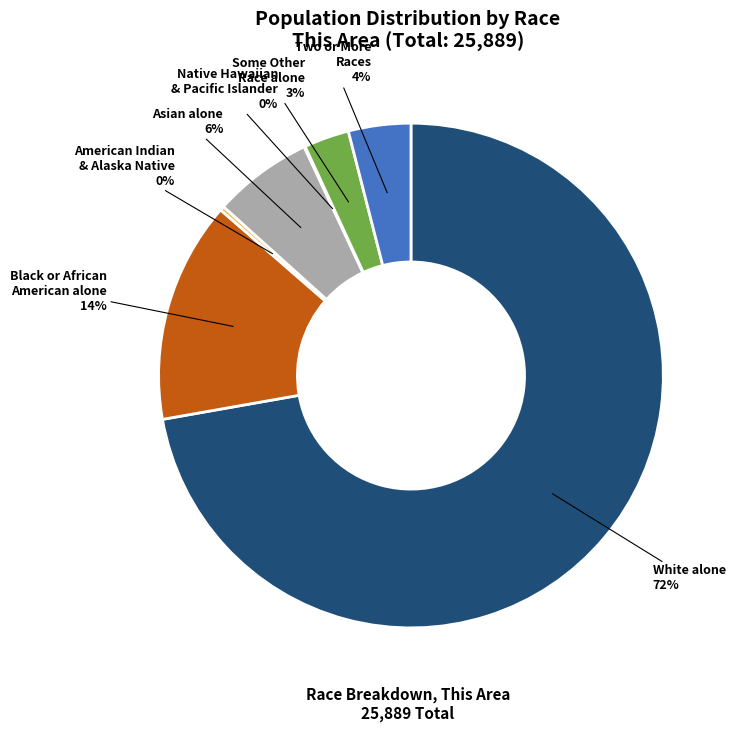

Which category has the biggest portion of the pie?

White alone